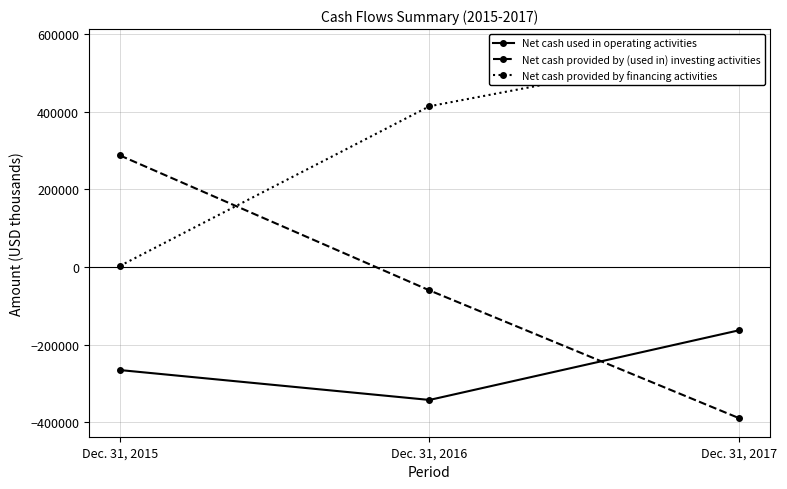

How many data points in Net cash provided by (used in) investing activities are less than -60135?

1